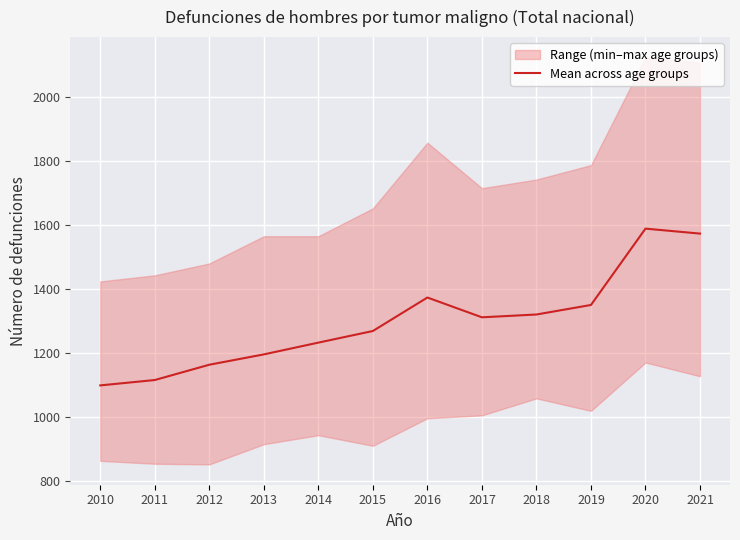

How many interior local peaks (higher than both neighbors) does the data have?

2